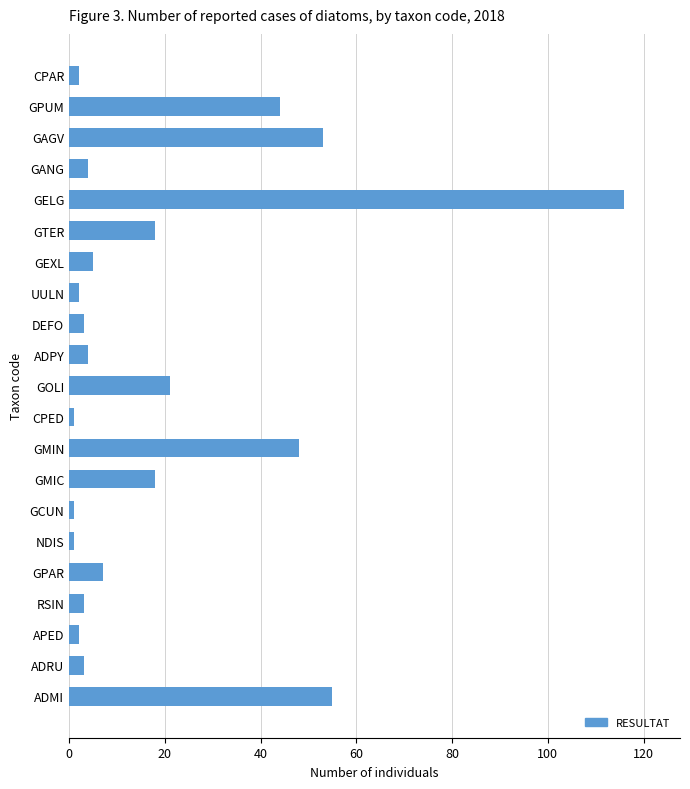

How many bars are there in total?

21